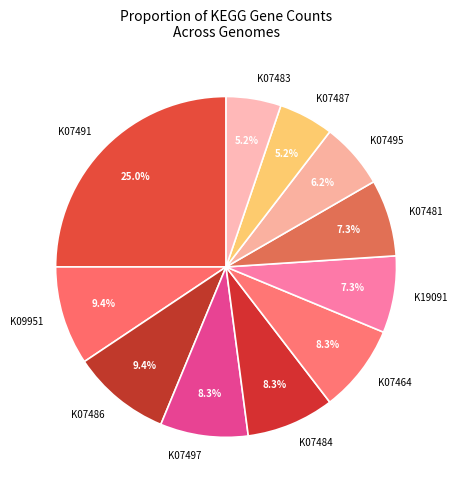

To the nearest percent, what is the average slice percentage?

9%